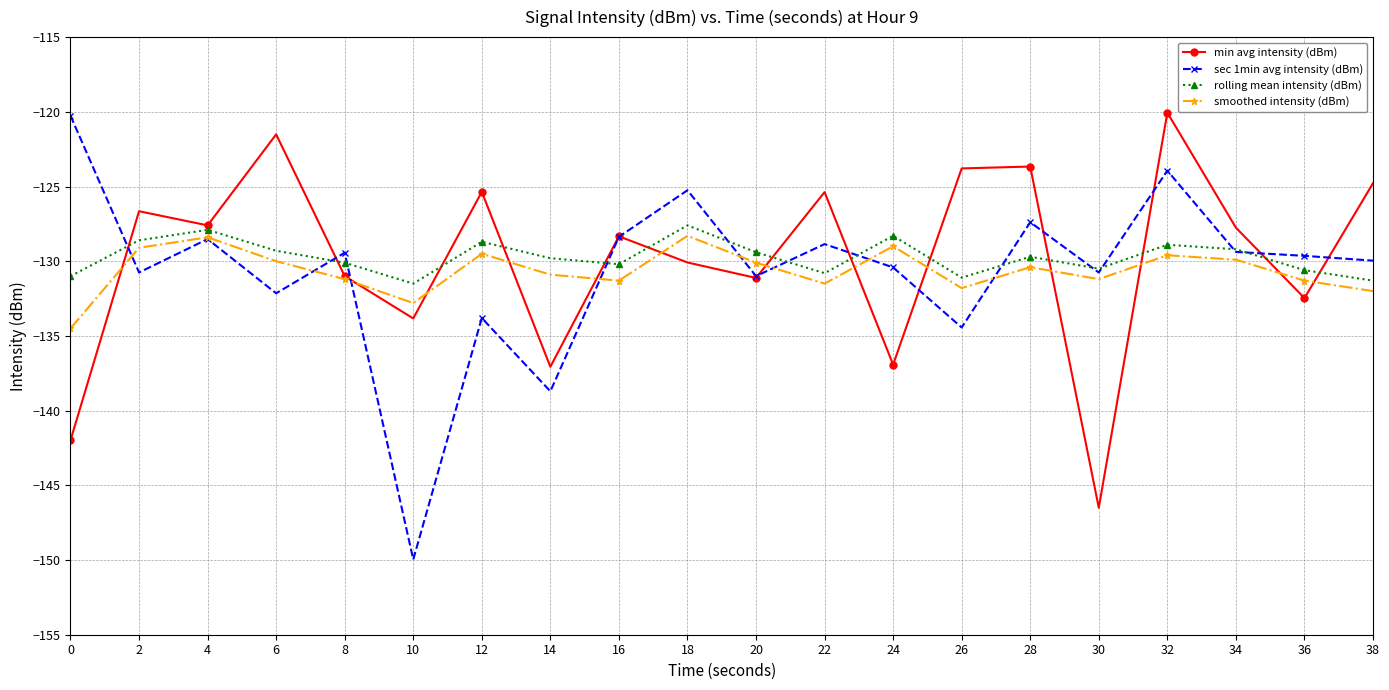

What is the minimum value for rolling mean intensity (dBm)?

-131.5